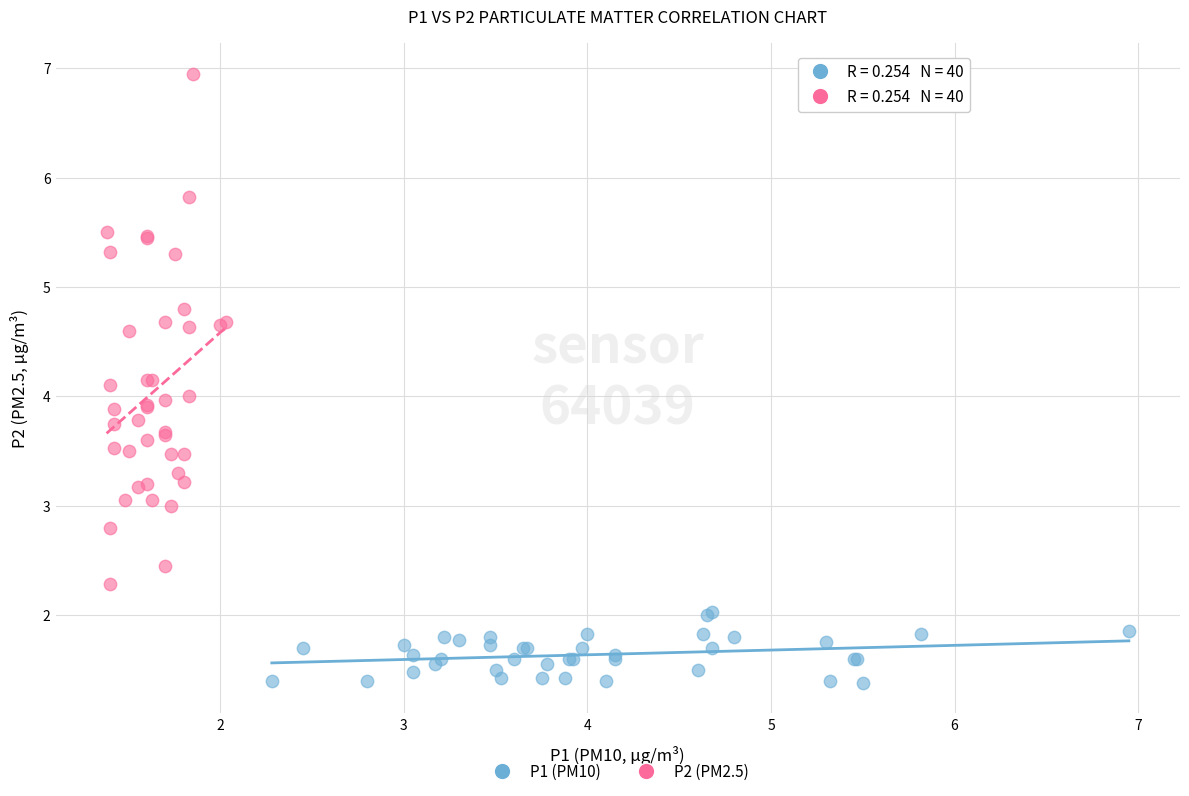

Which series reaches the minimum Y coordinate?

P1 (PM10)